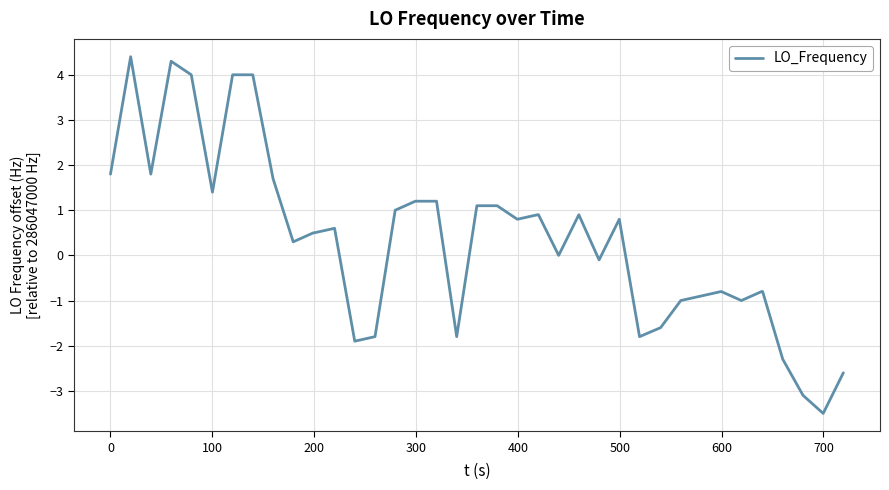

What is the maximum value shown in the chart?

4.4